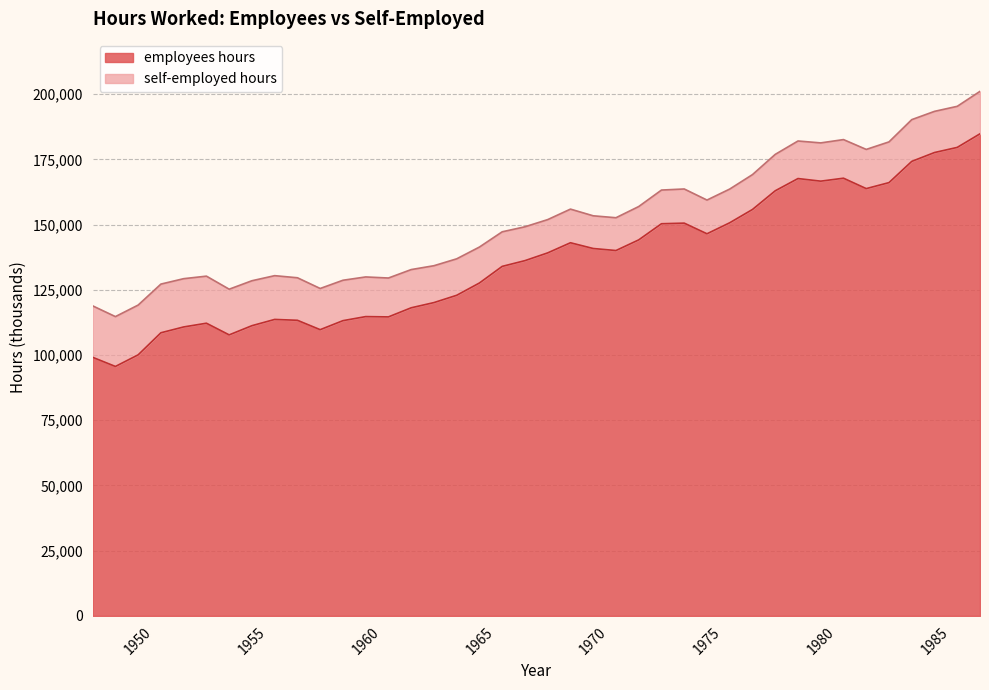

What is the ratio of the value at 1979 to the value at 1956?

1.5